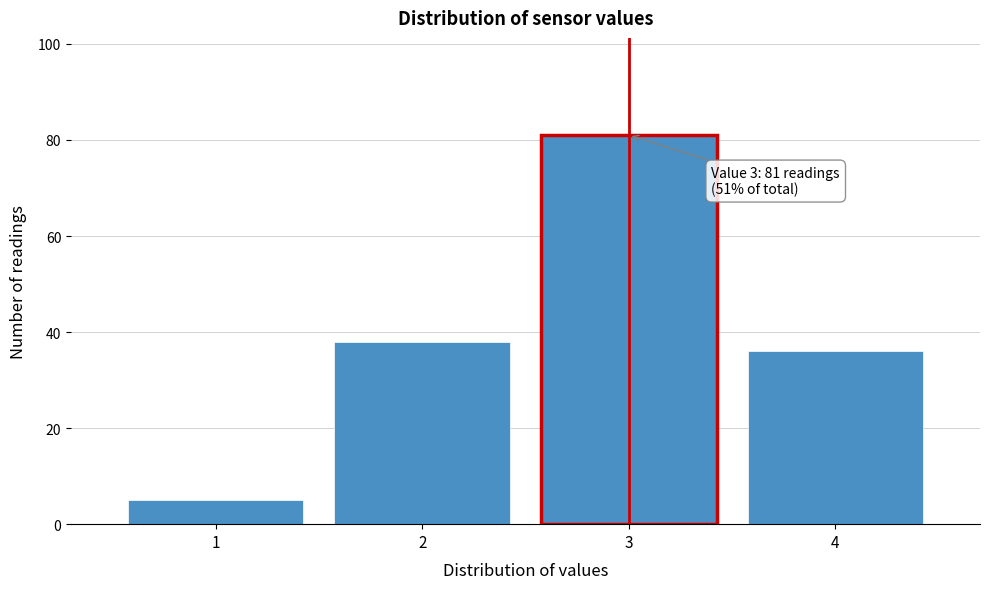

Over which range of the x-axis is the bar tallest?

2.5 to 3.5